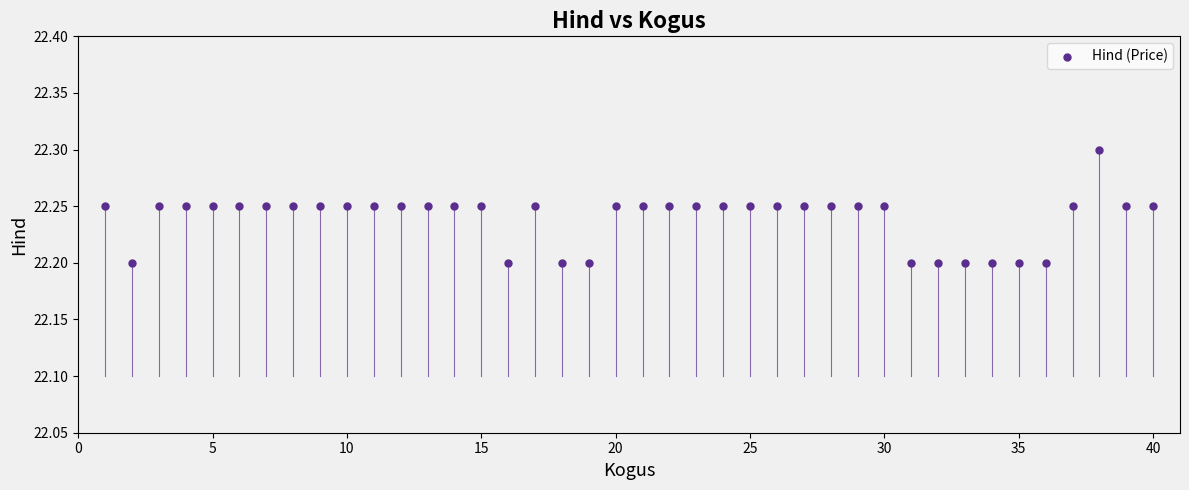

What is the range of X values (max minus min)?

39.0